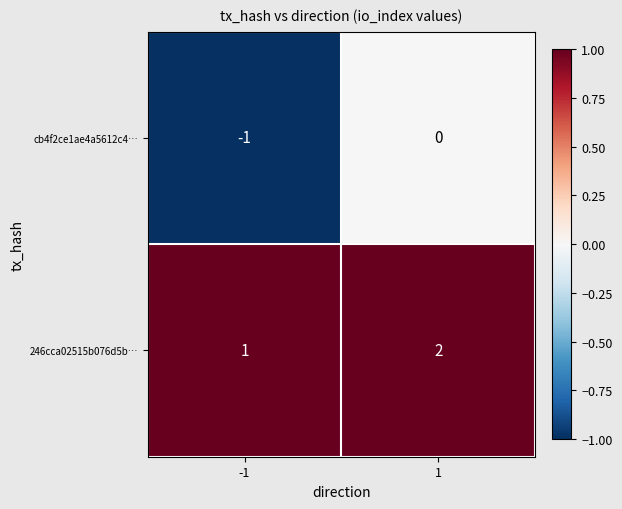

True or false: 246cca02515b076d5b… has a value of 1 at -1.

True